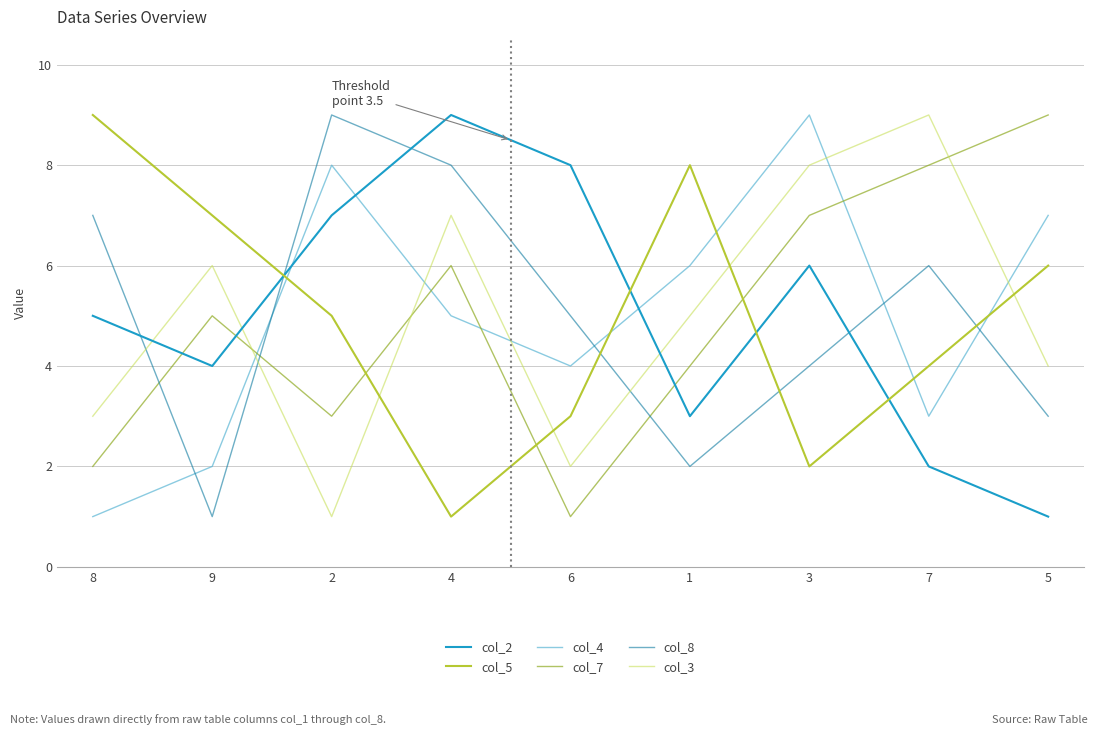

What is the greatest value displayed?

9